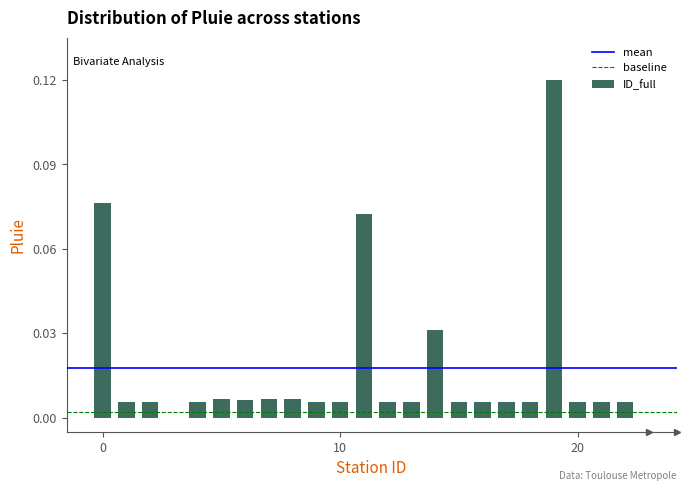

What is the sum of all values?

0.4